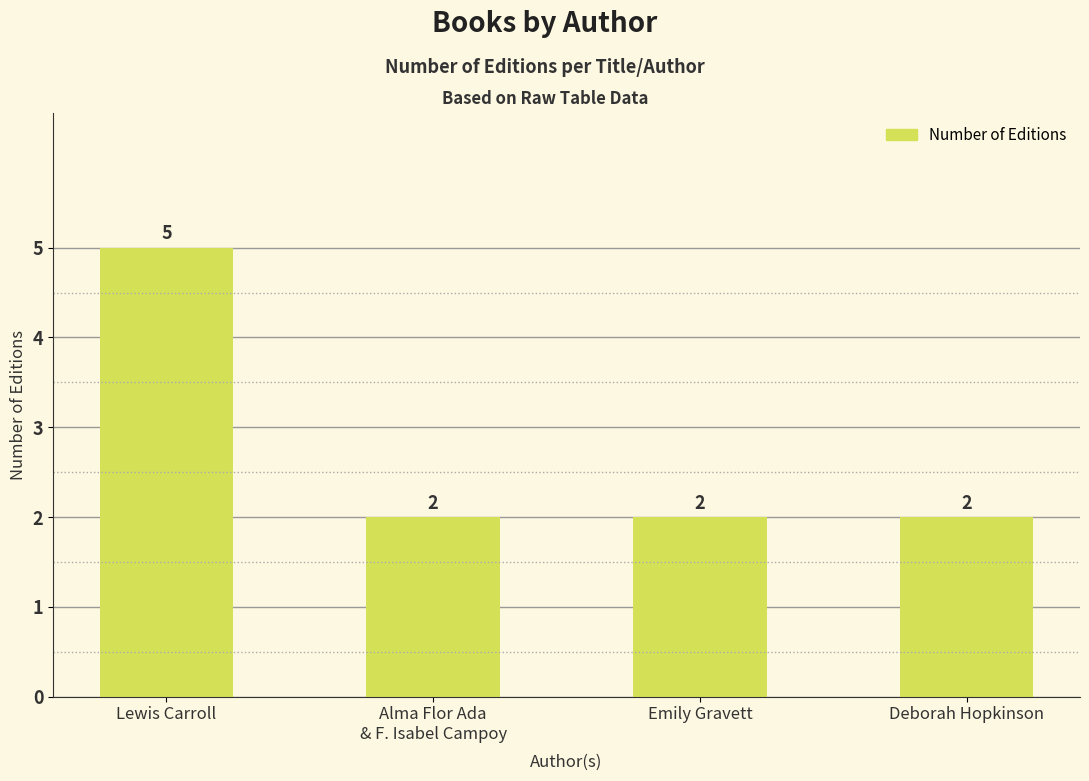

What is the difference between the maximum and minimum values?

3